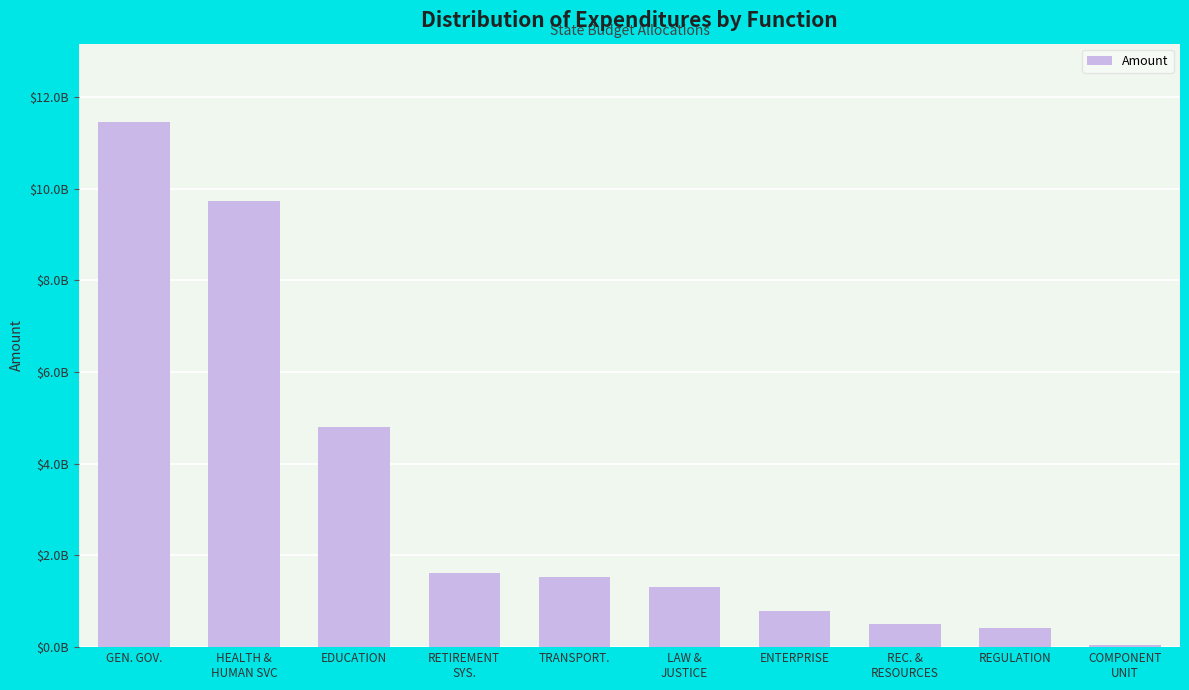

What is the greatest value displayed?

11442798353.5